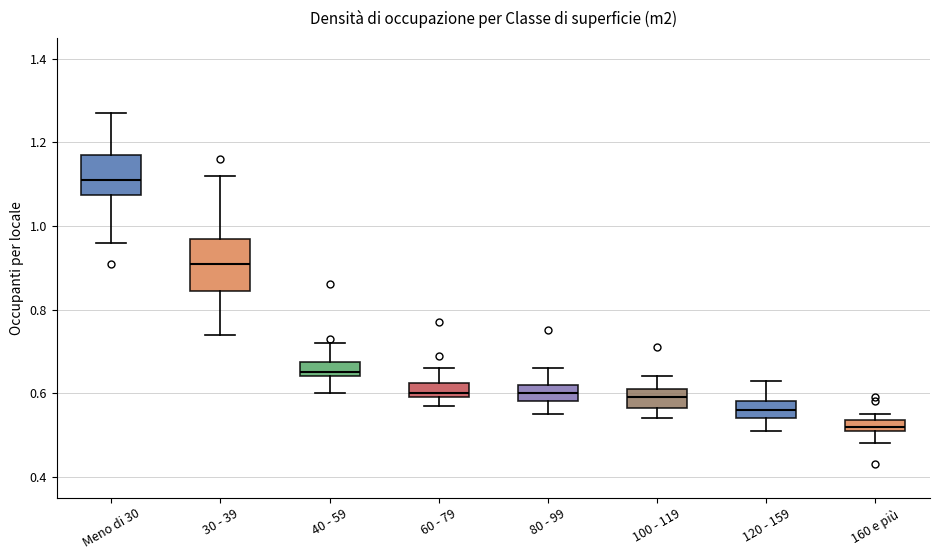

Comparing the boxes themselves (not the whiskers), which one is the tallest?

30 - 39